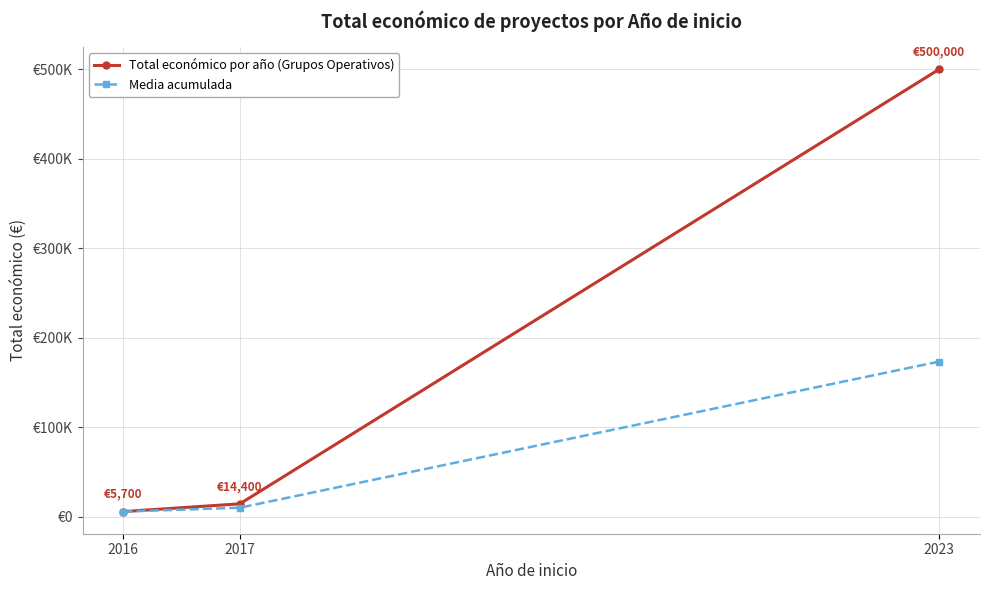

At how many categories does at least one series exceed 273147?

1